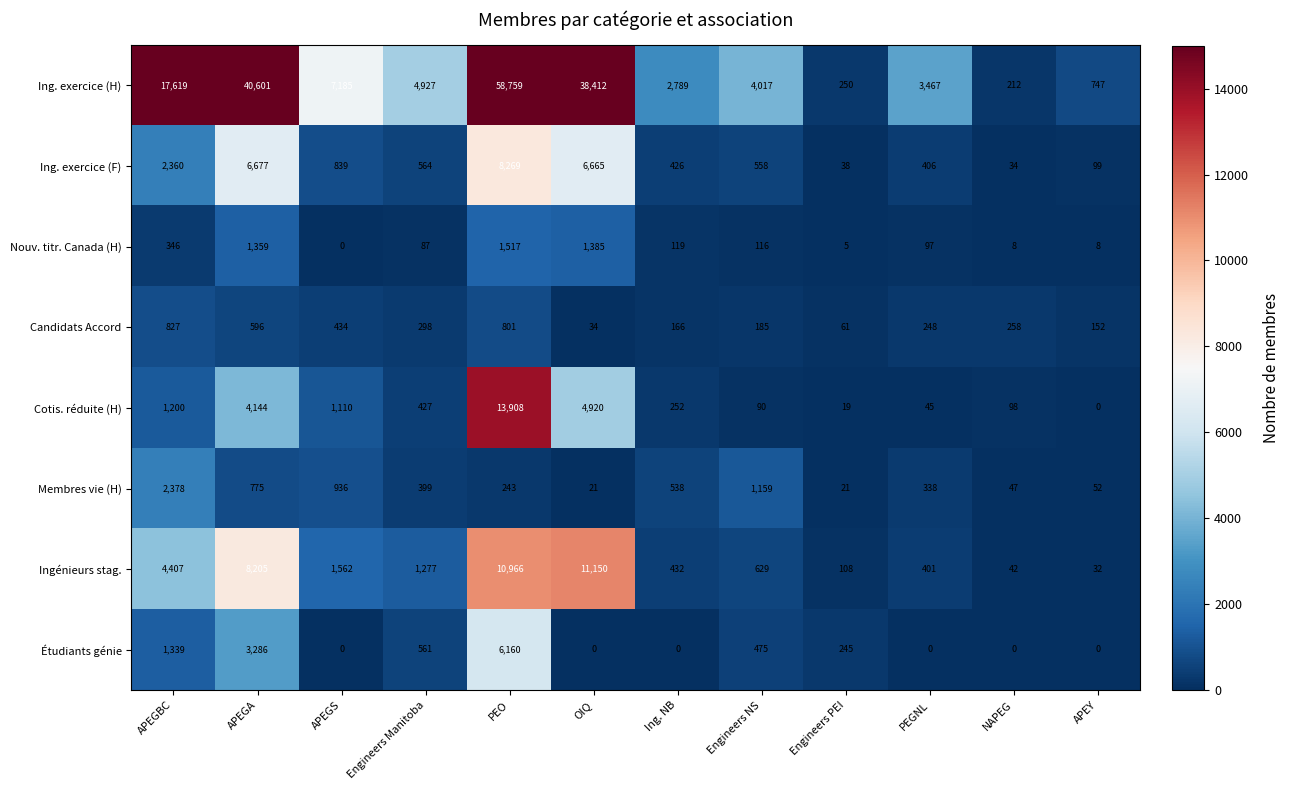

Which category has the lowest value in the Cotis. réduite (H) series?

APEY